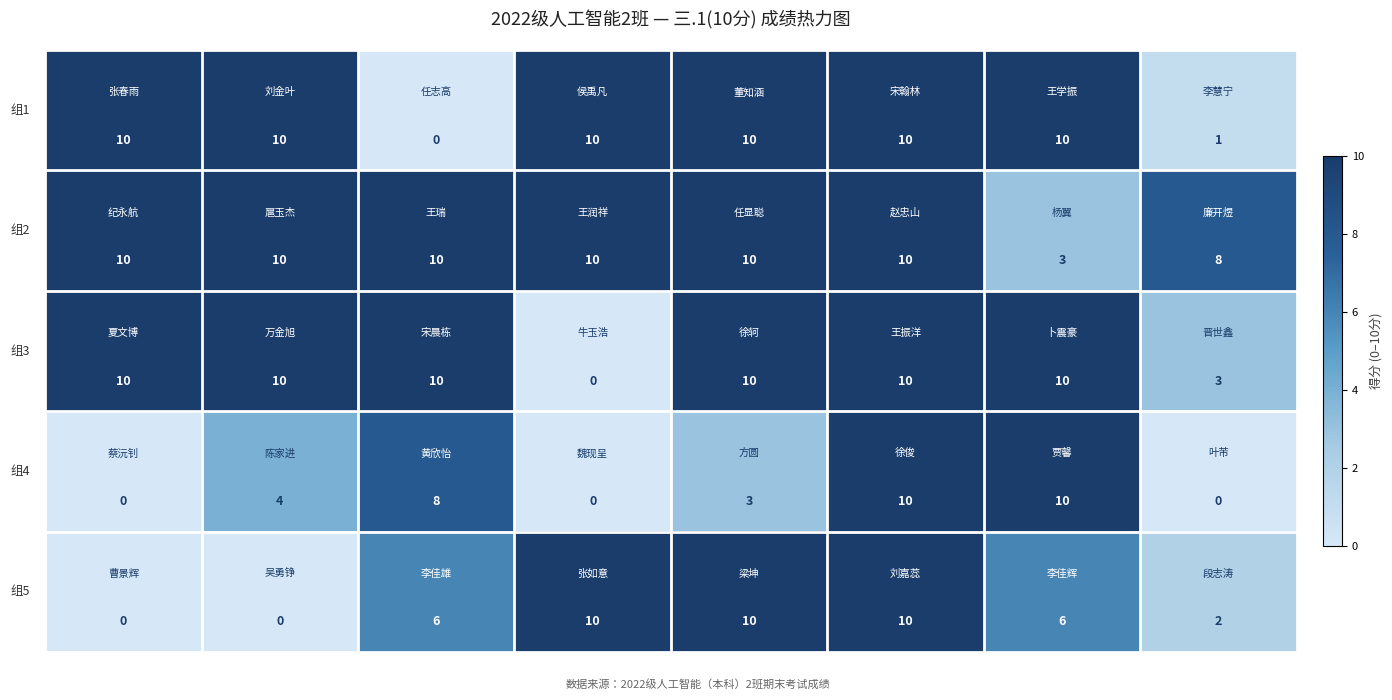

At how many categories does at least one series exceed 4?

8